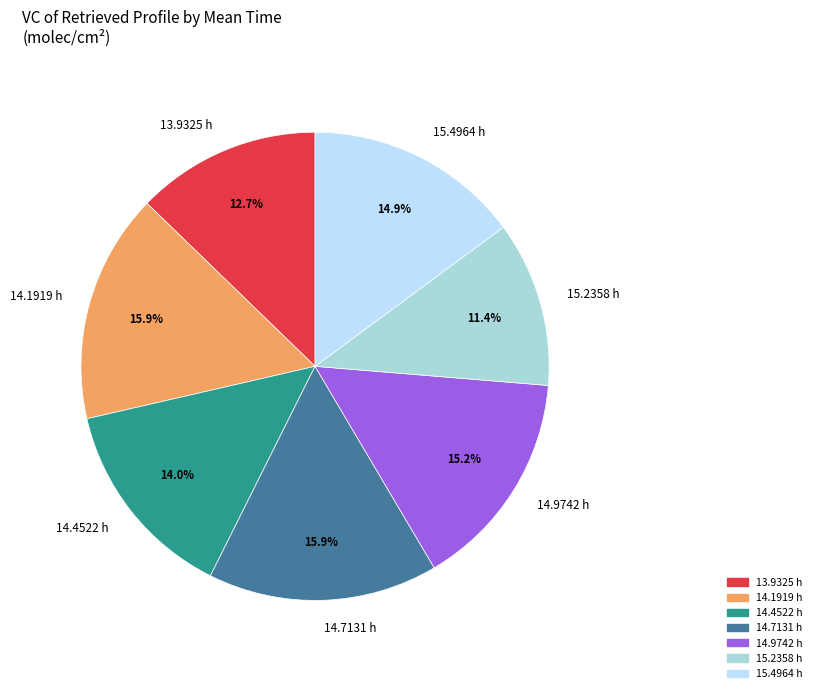

Between 14.1919 h and 13.9325 h, which is larger?

14.1919 h